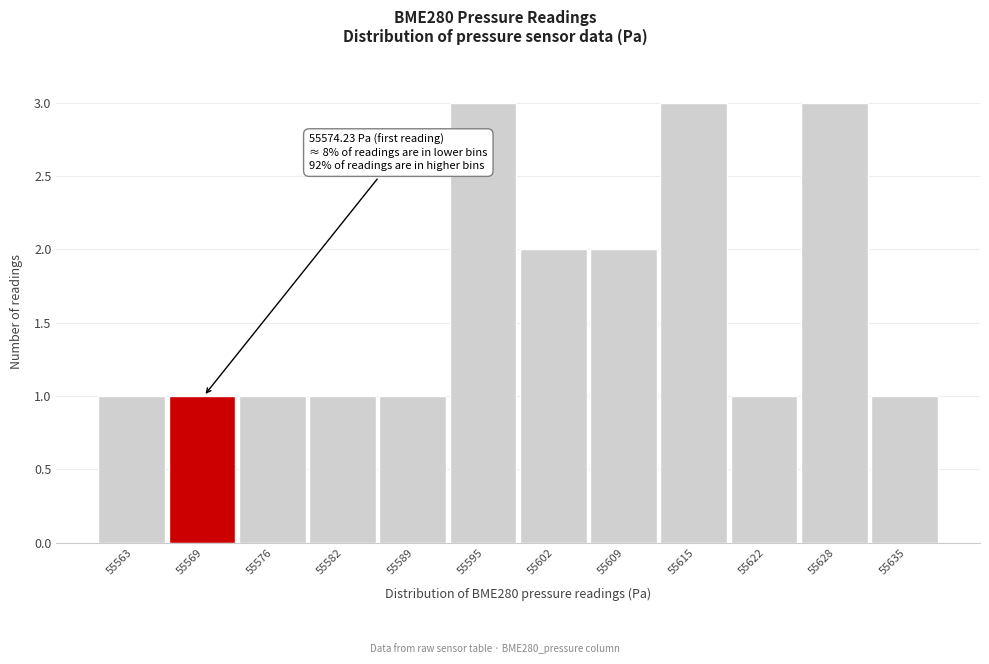

Reading right to left, what are all the values shown in this chart?

55635=1	55628=3	55622=1	55615=3	55609=2	55602=2	55595=3	55589=1	55582=1	55576=1	55569=1	55563=1